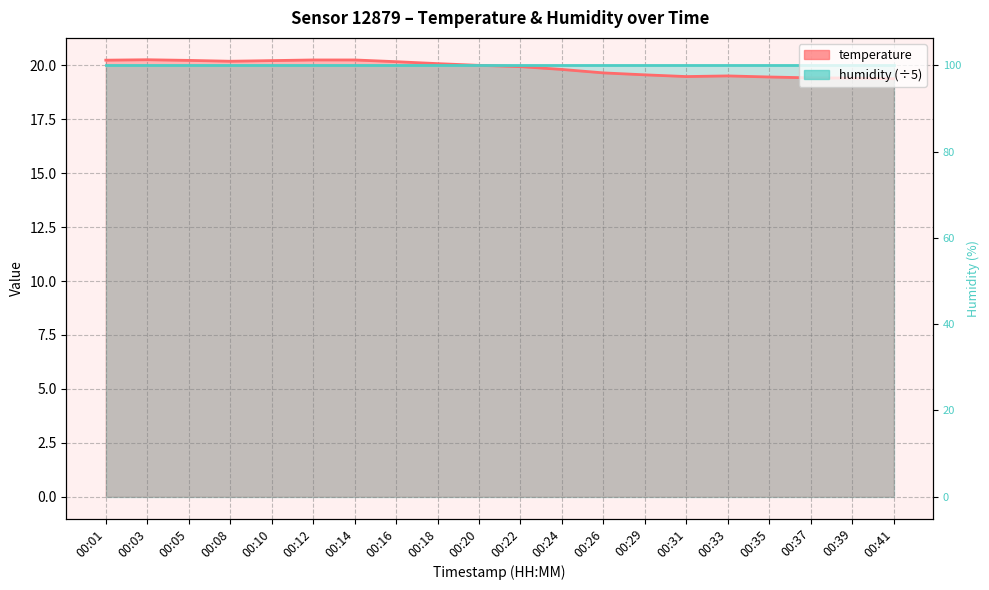

What is the sum of all values?

397.5